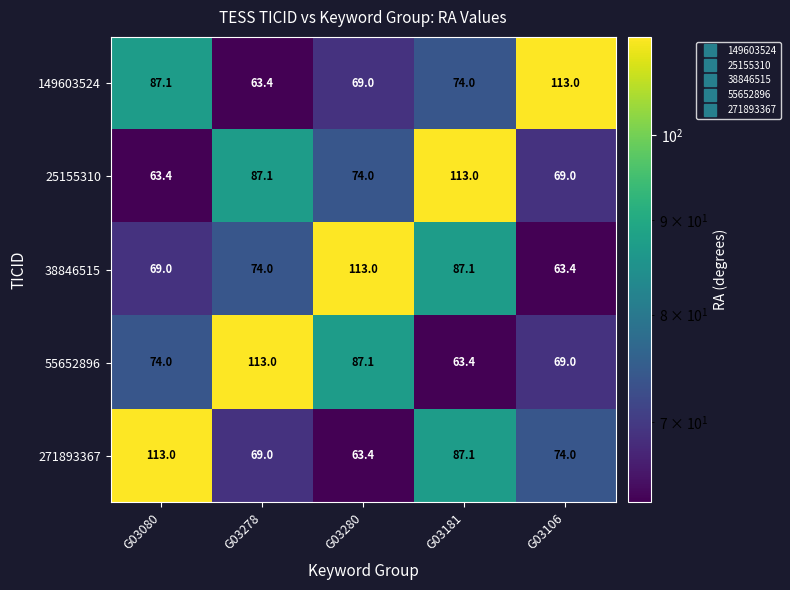

How many categories are shown in the chart?

5